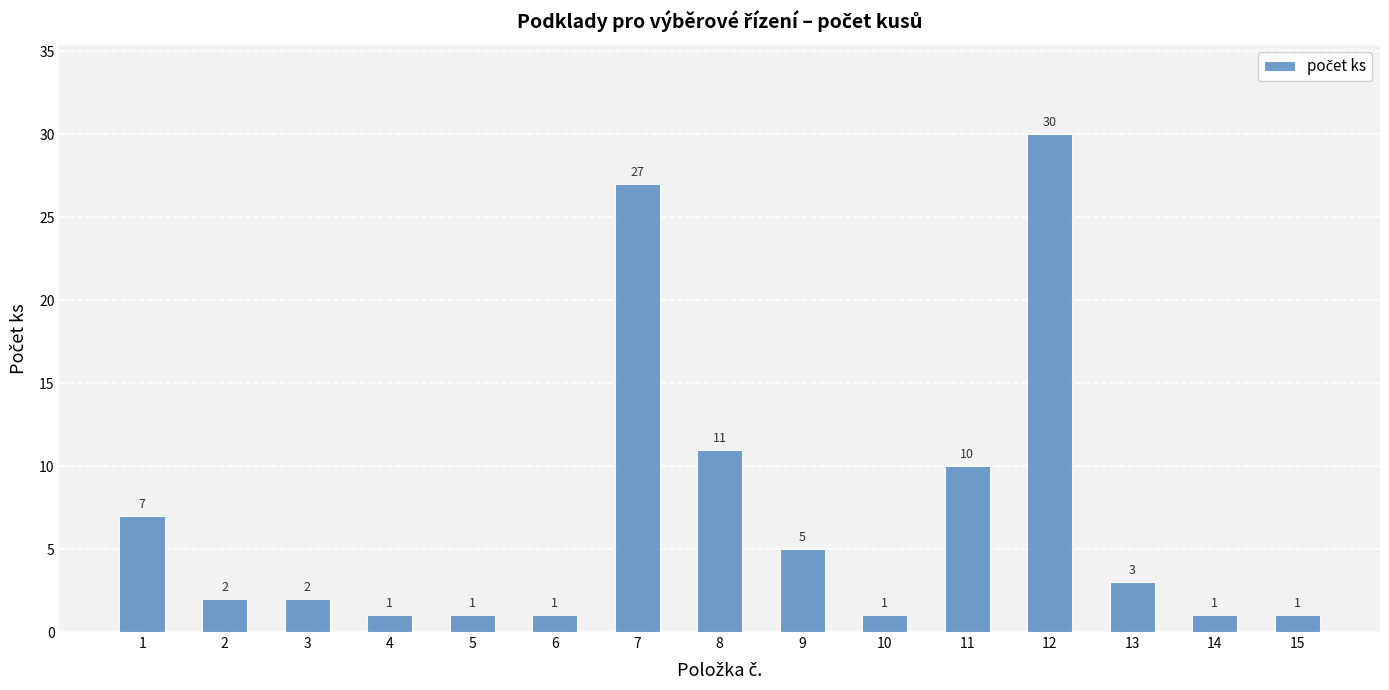

At which label is the value closest to 15?

8